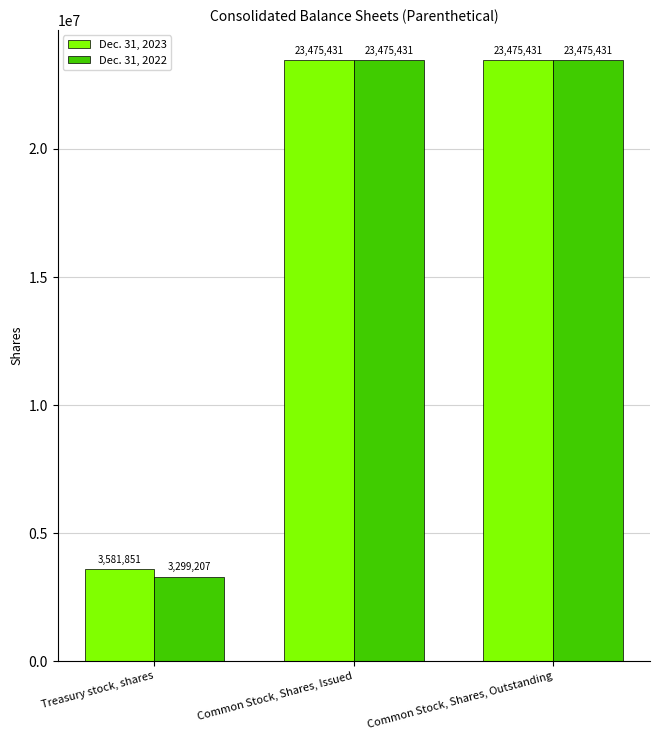

How many data points in Dec. 31, 2023 are less than 23475431?

1